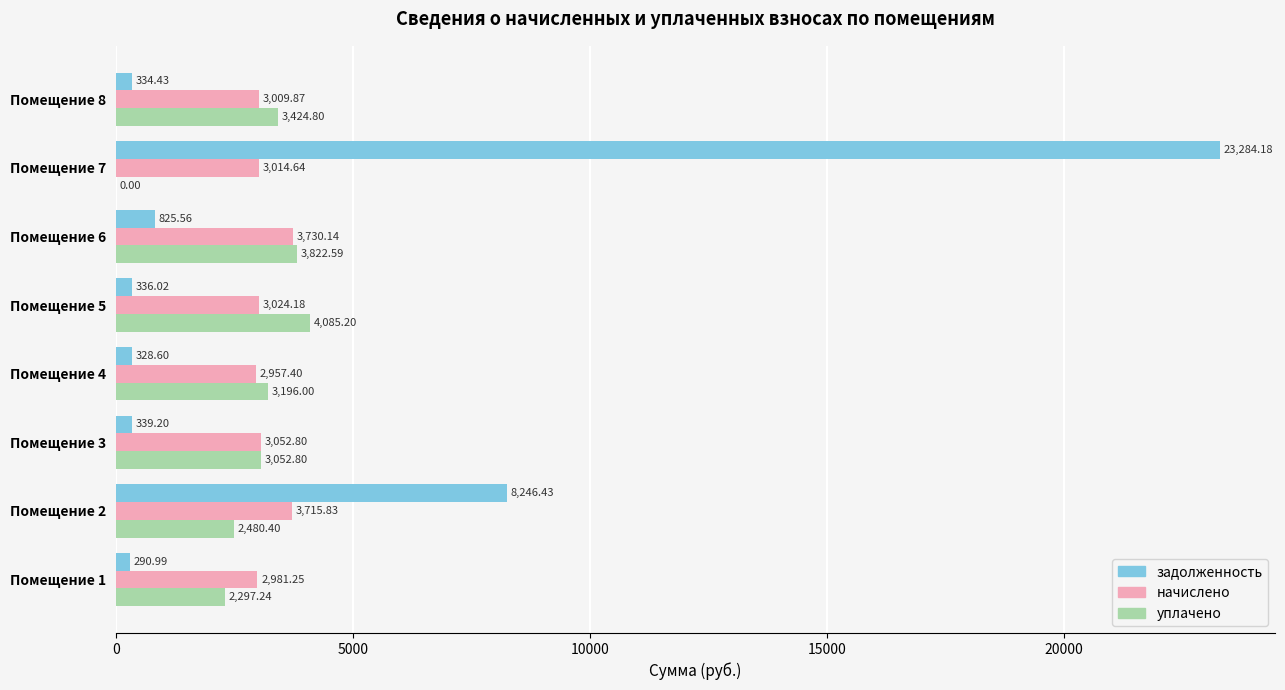

At which category is the sum across all series the highest?

Помещение 7